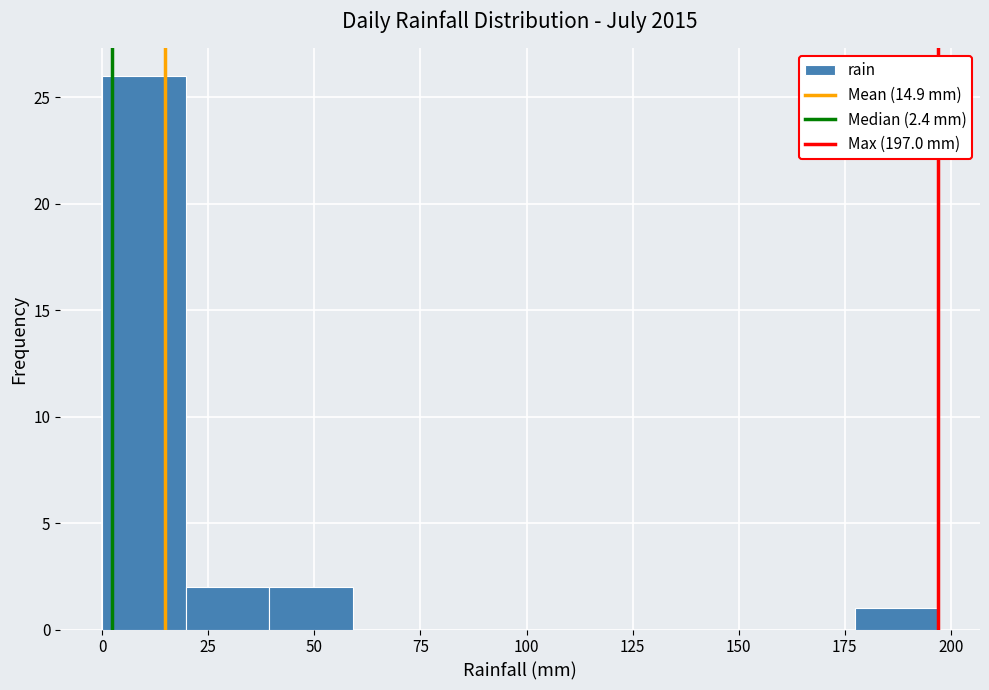

Read against the x-axis, roughly where is the centre of the tallest bar?

10